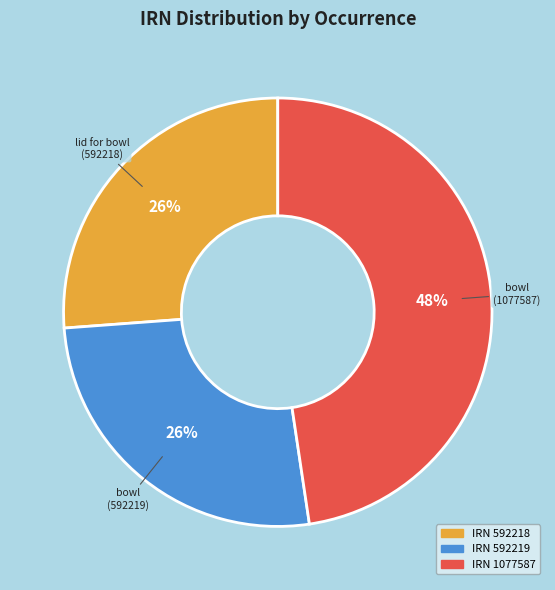

Is there a majority slice in this chart?

No